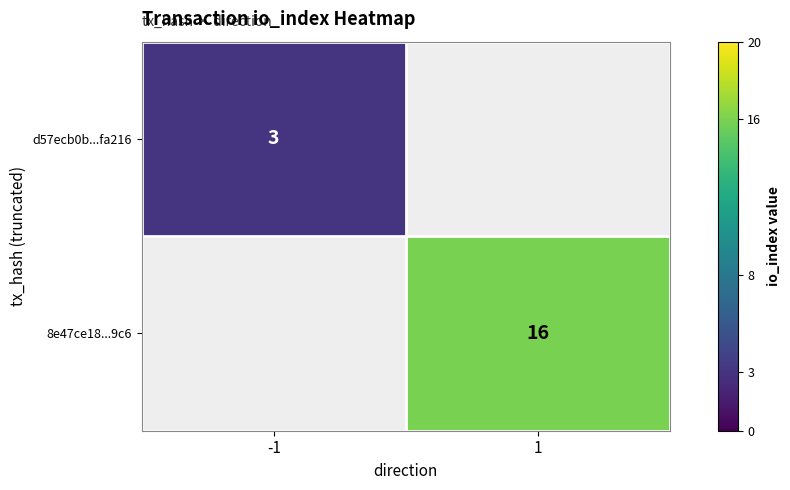

Is the value of 8e47ce18...9c6 at 1 greater than the value of d57ecb0b...fa216 at -1?

Yes